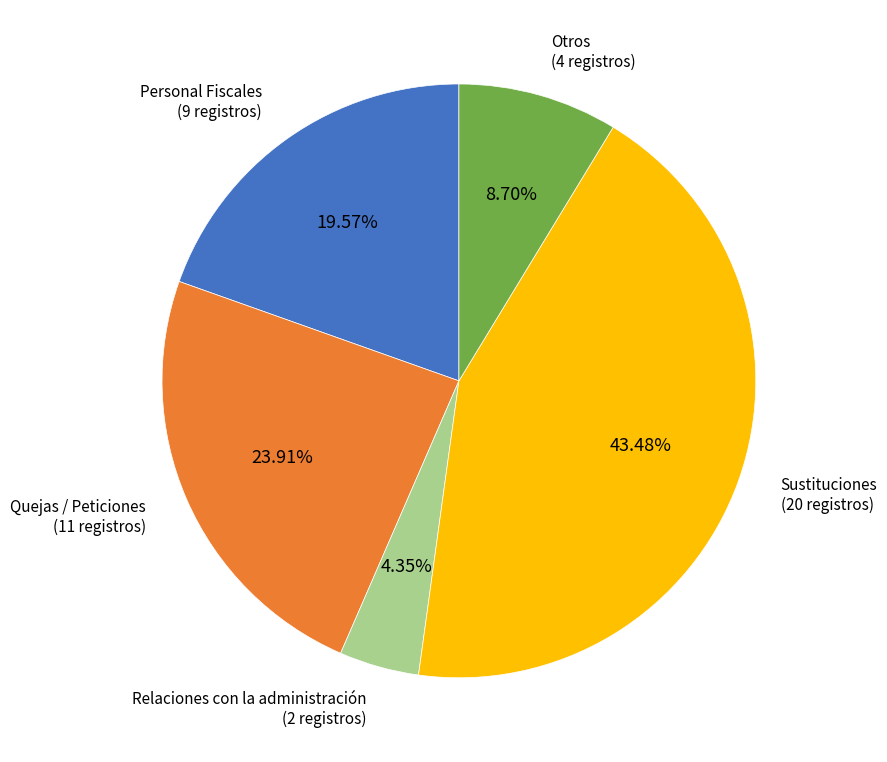

Is there a majority slice in this chart?

No